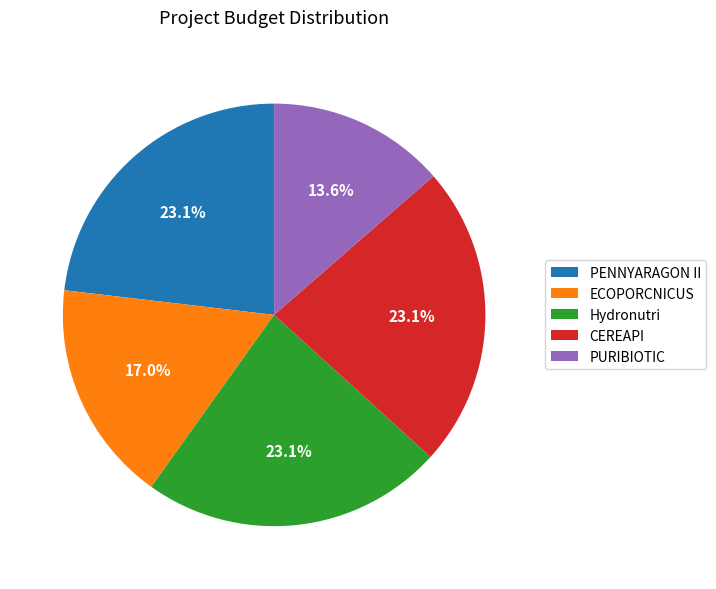

How many slices are in this pie chart?

5